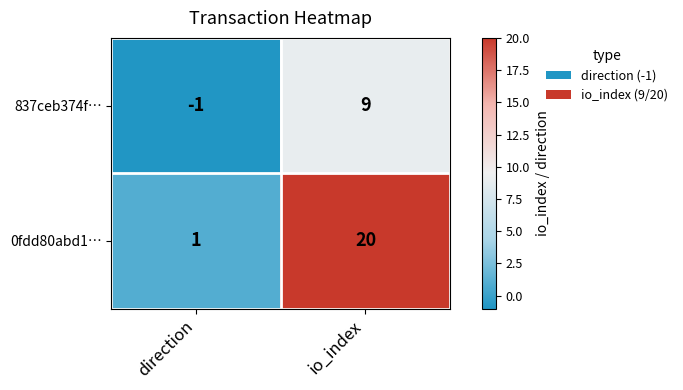

The value of 0fdd80abd1… at io_index is 35. True or false?

False